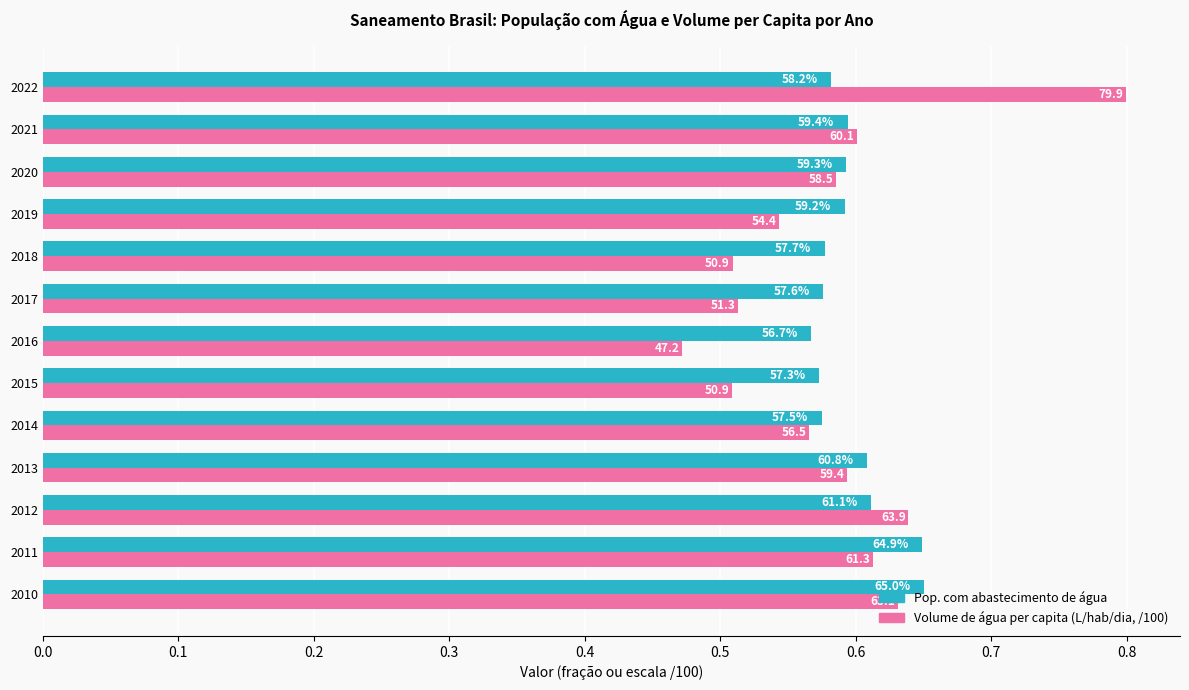

What are all the series names shown in the legend?

Pop. com abastecimento de água, Volume de água per capita (L/hab/dia, /100)